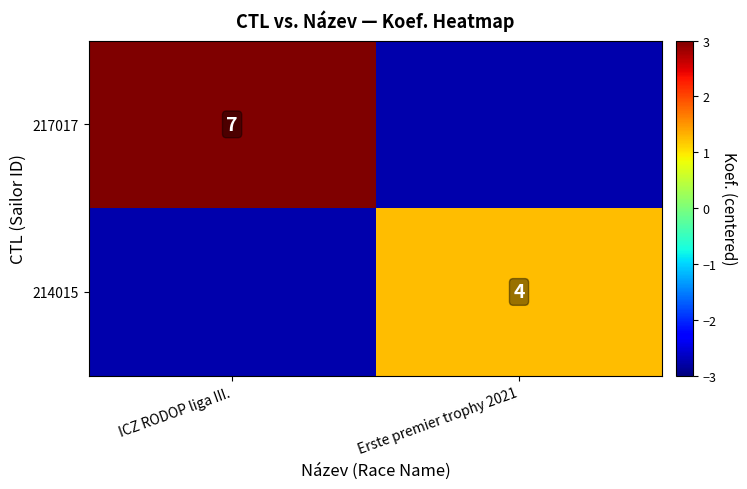

What is the total value across all series at Erste premier trophy 2021?

-1.5